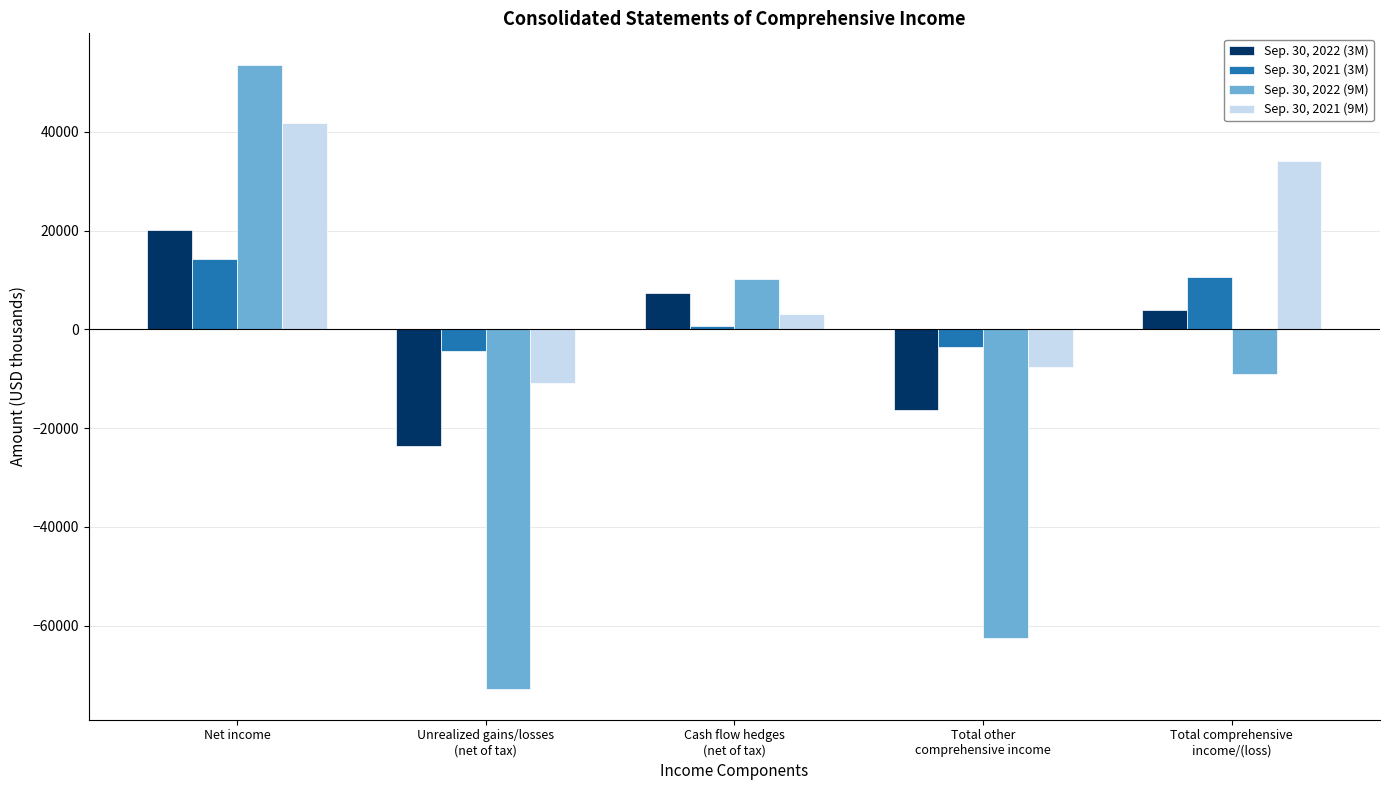

At Net income, list the series in order from largest to smallest.

Sep. 30, 2022 (9M), Sep. 30, 2021 (9M), Sep. 30, 2022 (3M), Sep. 30, 2021 (3M)